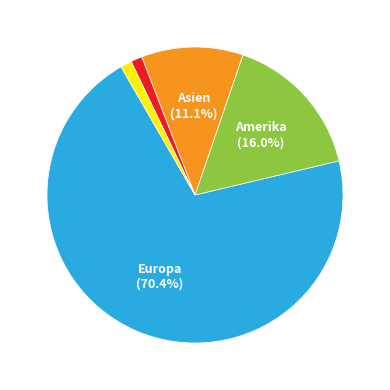

What is the majority slice?

Europa